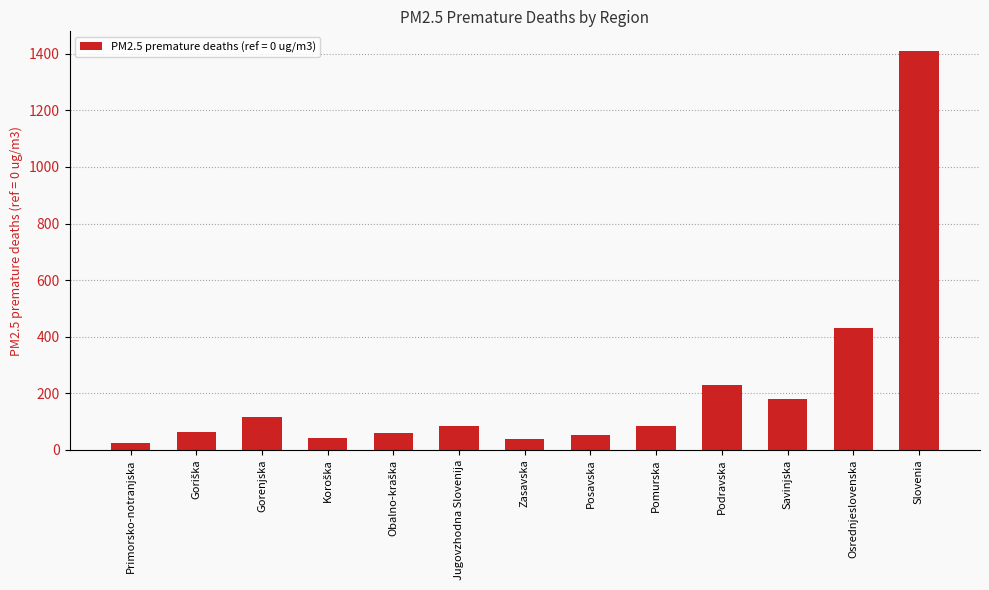

What is the label of the 8th bar from the left?

Posavska